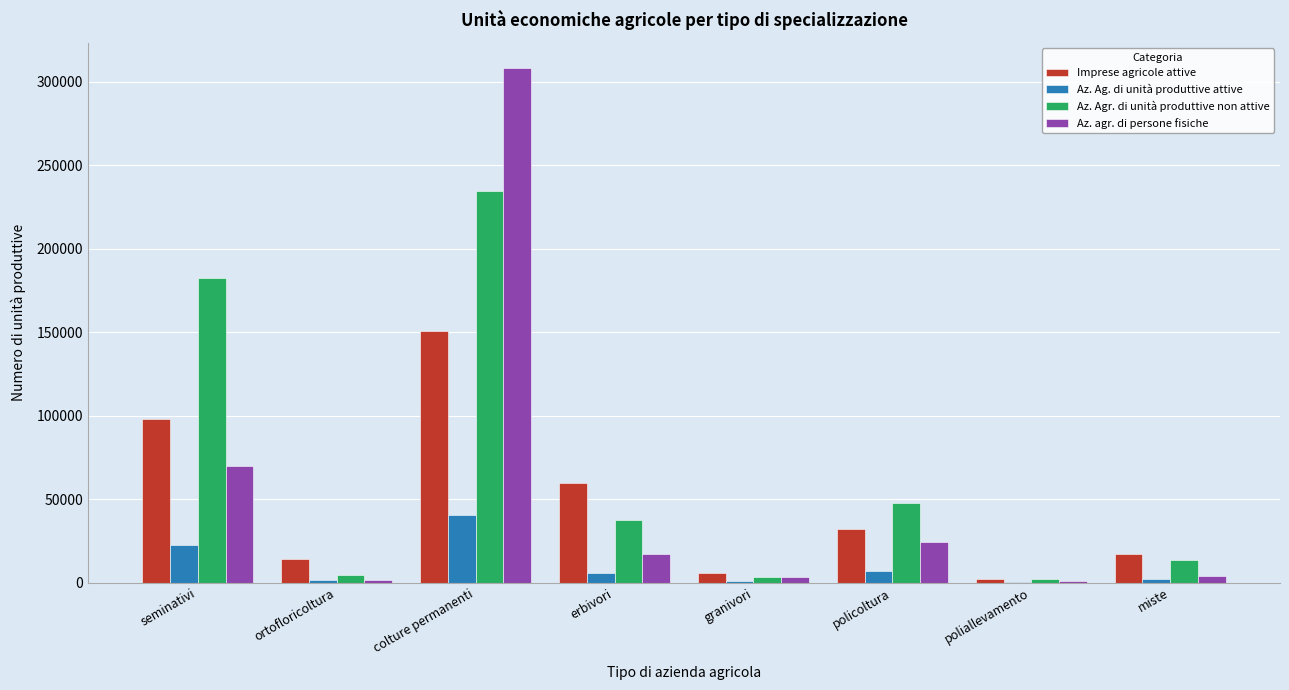

Is the value of Az. agr. di persone fisiche at colture permanenti greater than the value of Imprese agricole attive at granivori?

Yes